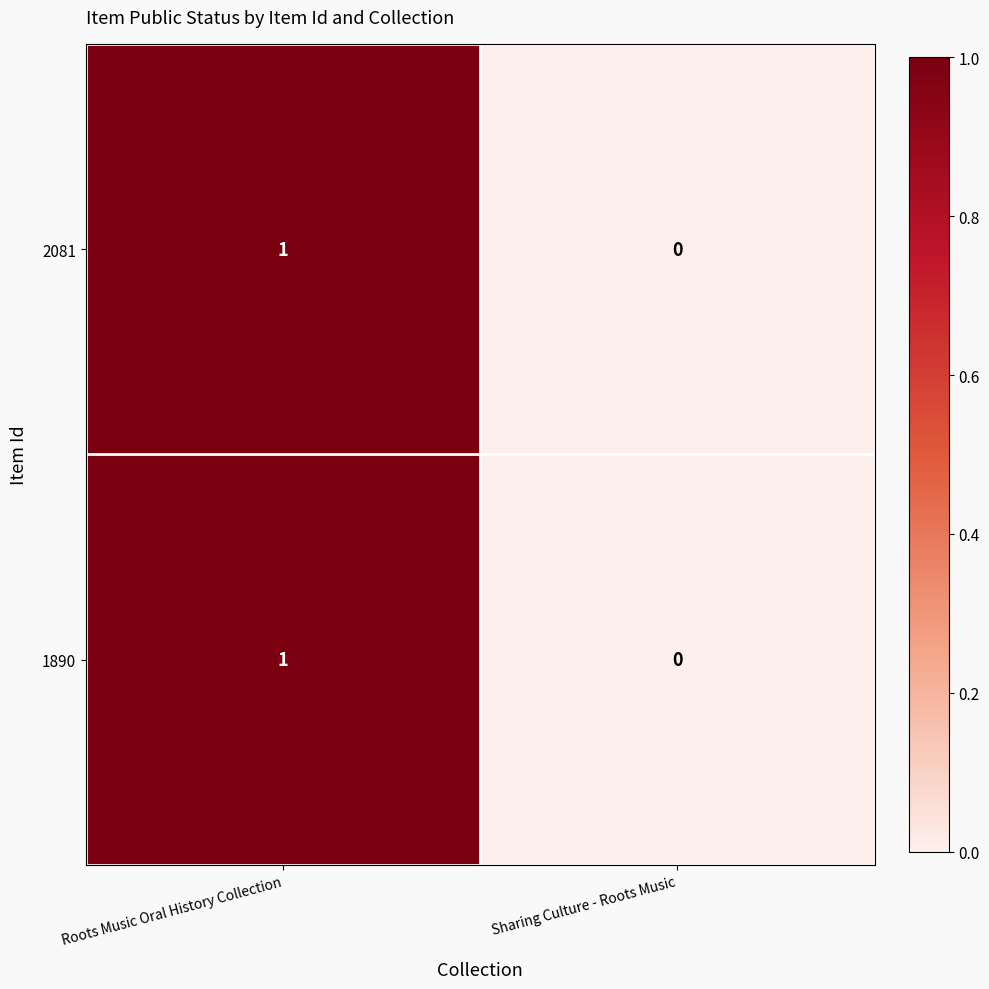

List the labels in order of 1890 value, largest first.

Roots Music Oral History Collection, Sharing Culture - Roots Music